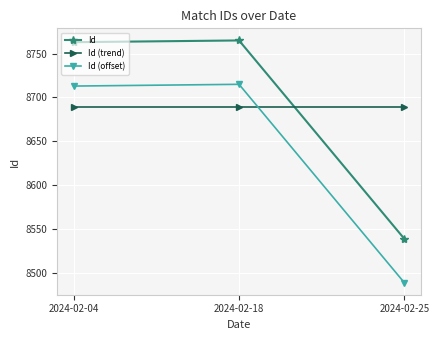

What is the spread (max minus min) of values at 2024-02-25?

200